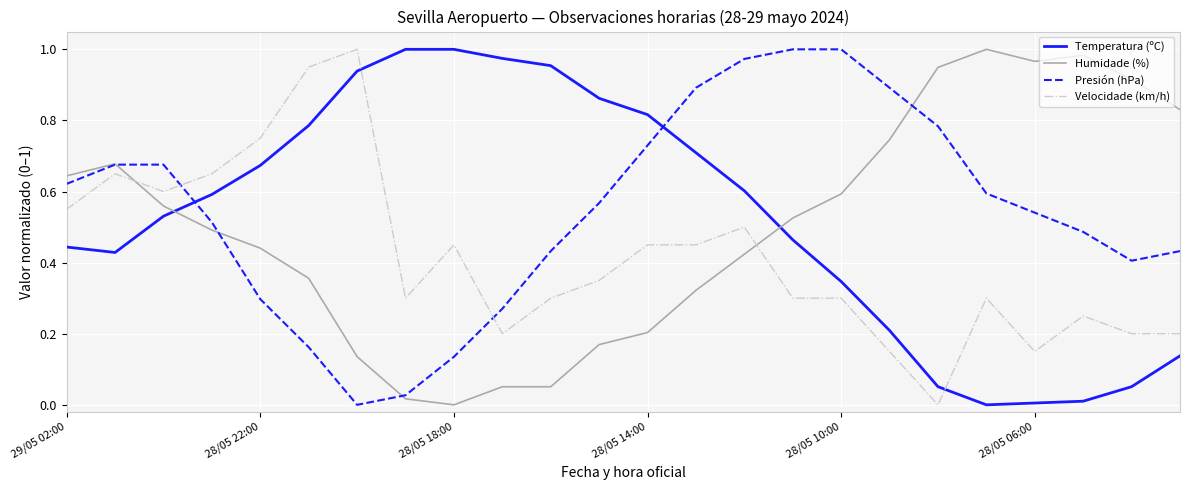

True or false: Presión (hPa) and Temperatura (ºC) cross at least once.

True